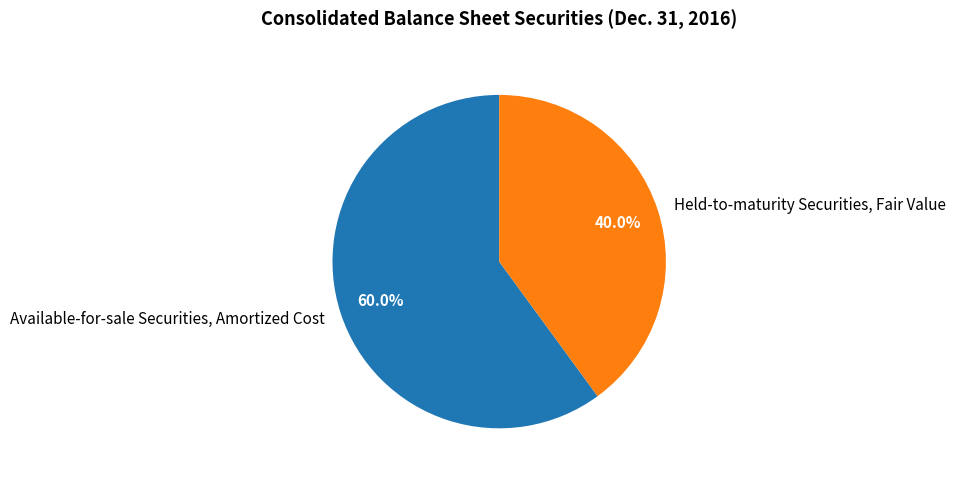

Which slice is the largest?

Available-for-sale Securities, Amortized Cost